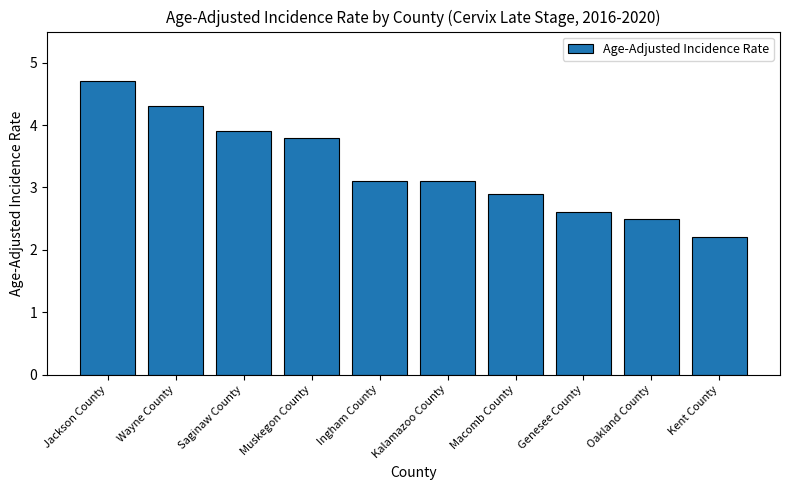

What is the label of the 1st bar from the right?

Kent County